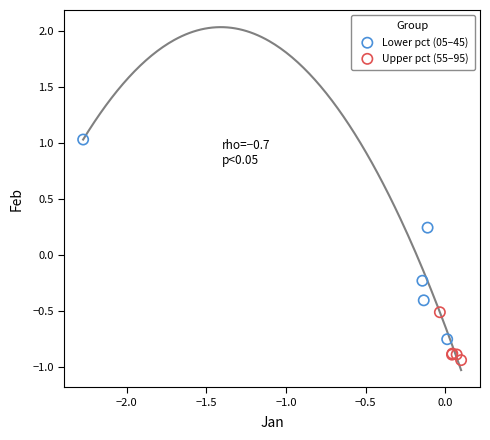

What are all the series names shown in the legend?

Lower pct (05–45), Upper pct (55–95)